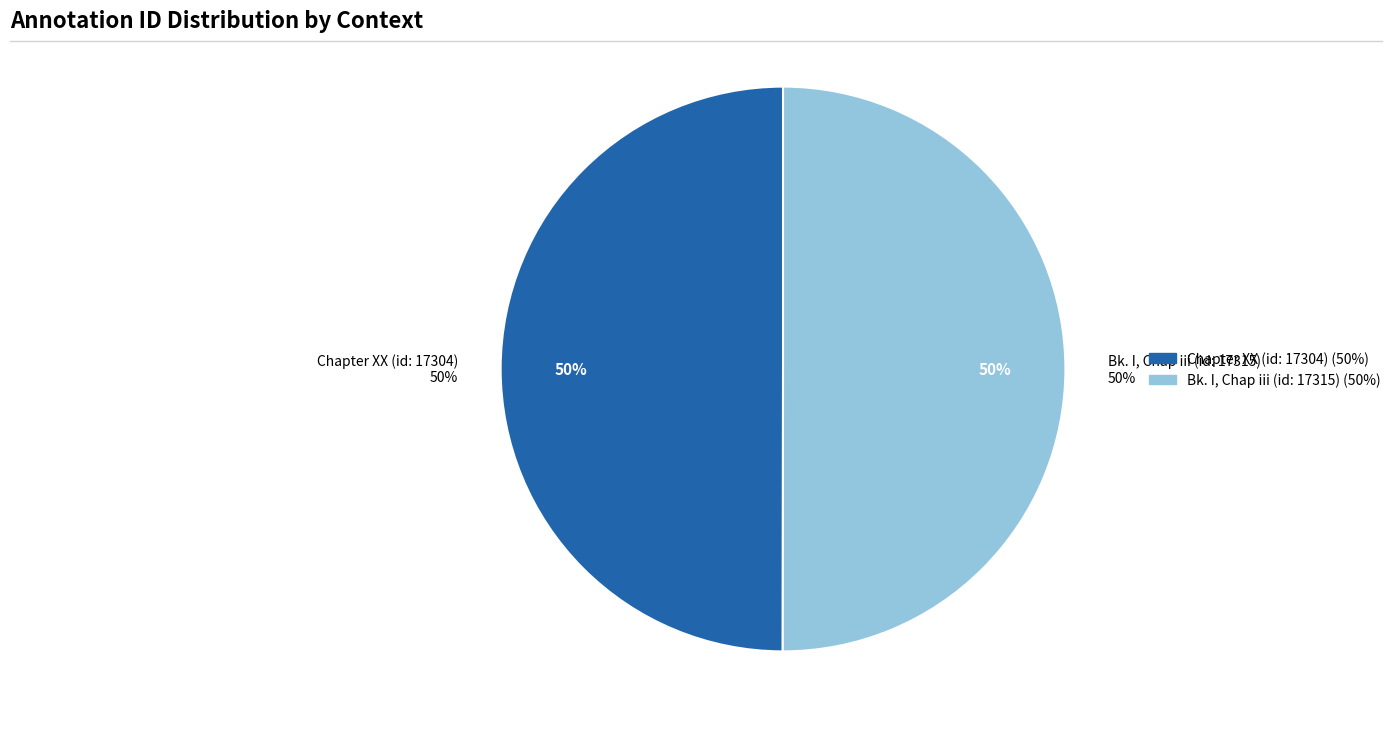

The Bk. I, Chap iii (id: 17315) slice represents 50% of the pie. True or false?

True